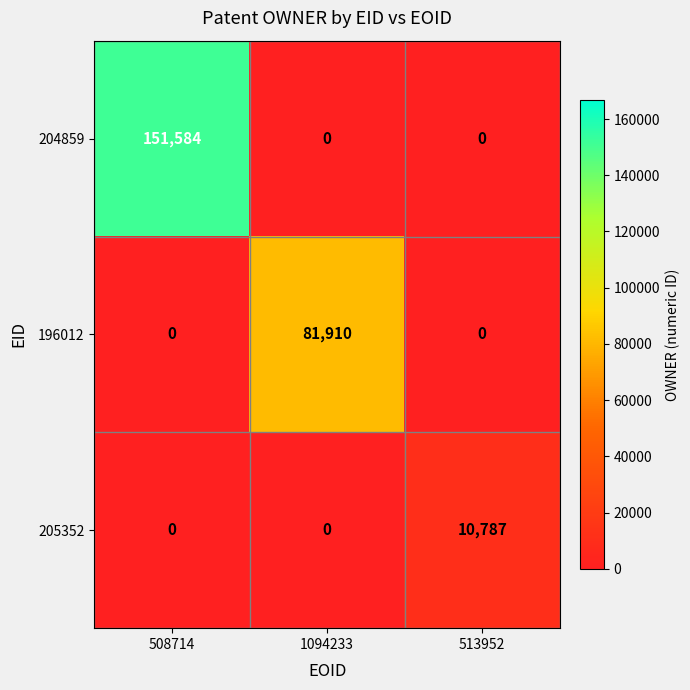

The 205352 series shows 3346 at 1094233. True or false?

False